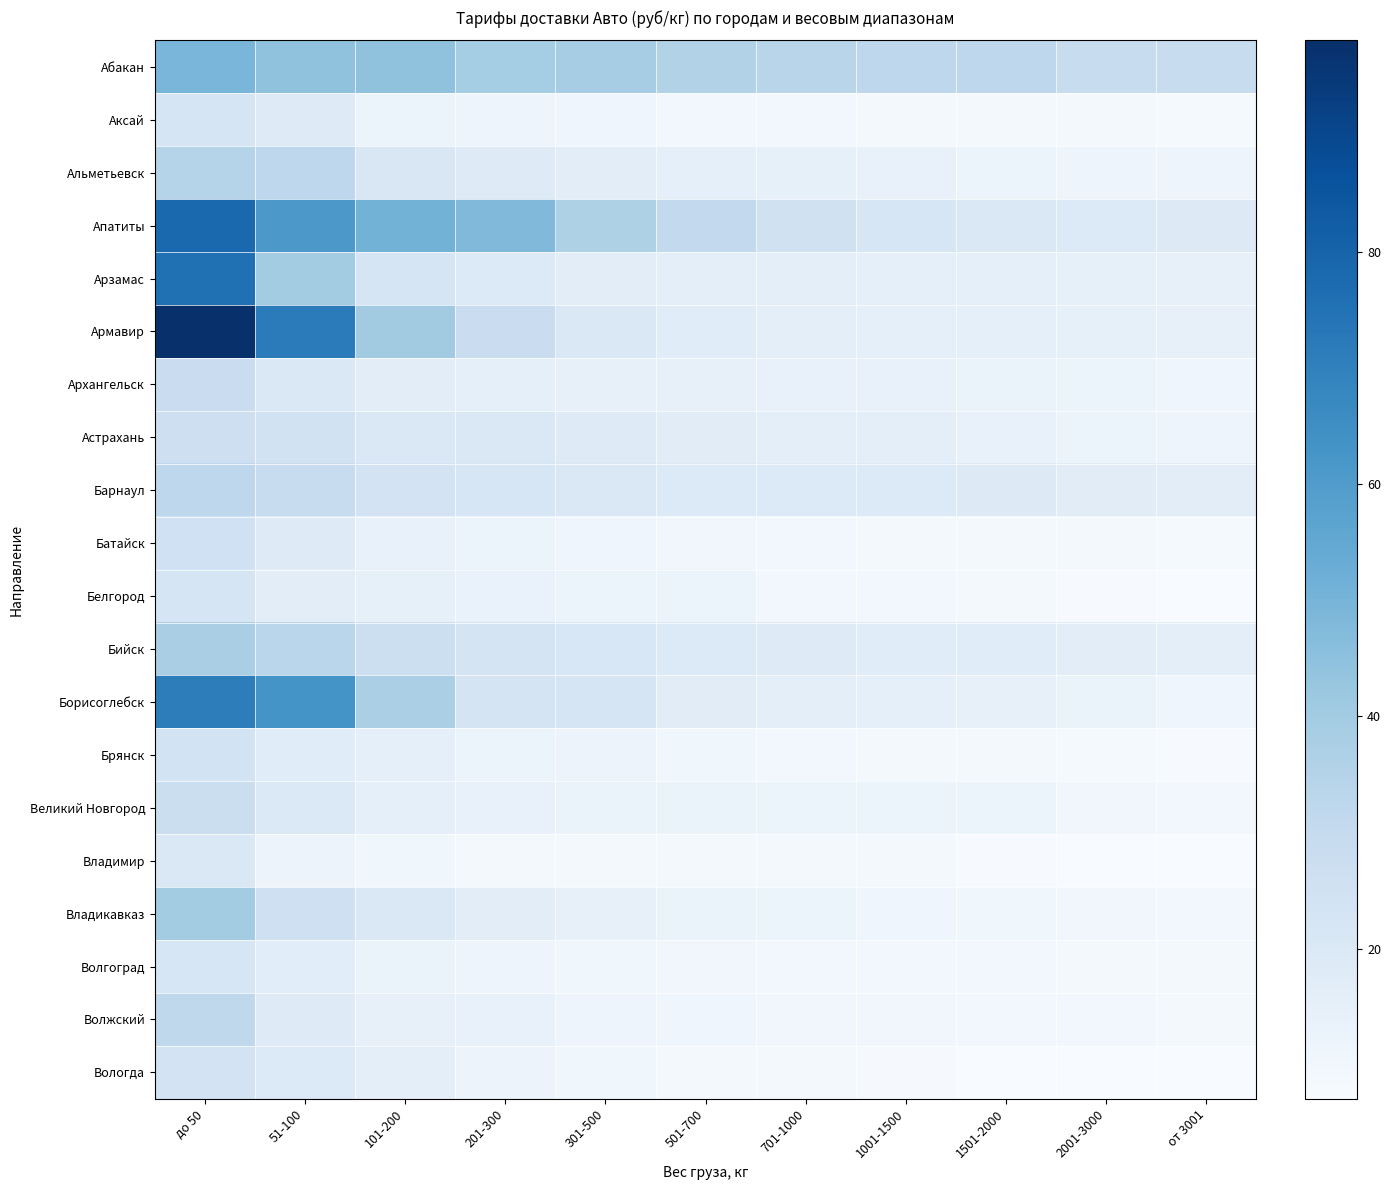

Reading left to right, extract all data points from this chart.

Абакан: до 50=49.3	51-100=44.4	101-200=44.3	201-300=39.3	301-500=39.0	501-700=35.4	701-1000=33.6	1001-1500=32.2	1501-2000=32.1	2001-3000=28.9	от 3001=28.5
Аксай: до 50=22.6	51-100=18.2	101-200=12.7	201-300=11.7	301-500=10.8	501-700=9.8	701-1000=9.4	1001-1500=8.9	1501-2000=8.8	2001-3000=8.7	от 3001=8.3
Альметьевск: до 50=34.3	51-100=32.3	101-200=20.6	201-300=18.1	301-500=16.3	501-700=15.4	701-1000=14.8	1001-1500=14.0	1501-2000=11.8	2001-3000=11.6	от 3001=11.3
Апатиты: до 50=78.6	51-100=61.5	101-200=50.6	201-300=47.9	301-500=36.3	501-700=30.9	701-1000=24.9	1001-1500=21.7	1501-2000=20.4	2001-3000=19.4	от 3001=18.8
Арзамас: до 50=75.7	51-100=39.5	101-200=22.4	201-300=19.4	301-500=16.4	501-700=16.2	701-1000=15.7	1001-1500=15.4	1501-2000=15.0	2001-3000=14.6	от 3001=14.3
Армавир: до 50=98.2	51-100=71.7	101-200=40.2	201-300=27.8	301-500=20.2	501-700=17.6	701-1000=15.8	1001-1500=15.4	1501-2000=15.0	2001-3000=14.5	от 3001=14.2
Архангельск: до 50=27.8	51-100=20.2	101-200=16.6	201-300=15.2	301-500=14.2	501-700=14.2	701-1000=14.2	1001-1500=13.7	1501-2000=13.0	2001-3000=12.7	от 3001=10.9
Астрахань: до 50=26.6	51-100=24.2	101-200=20.3	201-300=19.9	301-500=18.4	501-700=17.3	701-1000=16.3	1001-1500=15.8	1501-2000=13.7	2001-3000=11.9	от 3001=11.6
Барнаул: до 50=32.1	51-100=28.6	101-200=23.5	201-300=21.5	301-500=20.4	501-700=19.5	701-1000=19.3	1001-1500=19.2	1501-2000=18.8	2001-3000=17.4	от 3001=16.5
Батайск: до 50=25.6	51-100=18.3	101-200=13.7	201-300=11.7	301-500=10.7	501-700=10.1	701-1000=9.4	1001-1500=9.0	1501-2000=8.9	2001-3000=8.7	от 3001=8.3
Белгород: до 50=22.5	51-100=16.6	101-200=14.7	201-300=13.2	301-500=12.0	501-700=11.8	701-1000=9.7	1001-1500=9.4	1501-2000=8.9	2001-3000=7.5	от 3001=7.2
Бийск: до 50=38.0	51-100=33.4	101-200=26.9	201-300=23.4	301-500=21.0	501-700=19.4	701-1000=18.4	1001-1500=17.4	1501-2000=17.6	2001-3000=16.6	от 3001=15.8
Борисоглебск: до 50=71.2	51-100=63.2	101-200=37.6	201-300=23.4	301-500=22.1	501-700=17.4	701-1000=15.8	1001-1500=15.5	1501-2000=14.5	2001-3000=12.8	от 3001=11.2
Брянск: до 50=24.1	51-100=17.6	101-200=15.3	201-300=12.5	301-500=12.2	501-700=10.3	701-1000=9.6	1001-1500=9.2	1501-2000=8.9	2001-3000=8.2	от 3001=7.7
Великий Новгород: до 50=27.3	51-100=19.5	101-200=15.1	201-300=13.8	301-500=13.0	501-700=13.1	701-1000=12.5	1001-1500=12.5	1501-2000=11.8	2001-3000=10.0	от 3001=9.7
Владимир: до 50=20.4	51-100=12.4	101-200=10.3	201-300=8.9	301-500=8.8	501-700=8.7	701-1000=8.6	1001-1500=8.5	1501-2000=7.5	2001-3000=7.1	от 3001=7.1
Владикавказ: до 50=39.5	51-100=26.1	101-200=20.3	201-300=16.4	301-500=14.4	501-700=12.8	701-1000=12.4	1001-1500=10.7	1501-2000=10.6	2001-3000=10.3	от 3001=9.6
Волгоград: до 50=21.4	51-100=16.9	101-200=12.9	201-300=11.6	301-500=10.5	501-700=9.9	701-1000=9.8	1001-1500=9.5	1501-2000=9.2	2001-3000=9.1	от 3001=9.2
Волжский: до 50=32.0	51-100=18.4	101-200=14.3	201-300=13.9	301-500=11.6	501-700=10.7	701-1000=10.1	1001-1500=9.9	1501-2000=9.6	2001-3000=9.2	от 3001=9.2
Вологда: до 50=23.7	51-100=19.4	101-200=15.6	201-300=12.2	301-500=10.5	501-700=9.0	701-1000=8.7	1001-1500=7.9	1501-2000=7.3	2001-3000=7.2	от 3001=7.1